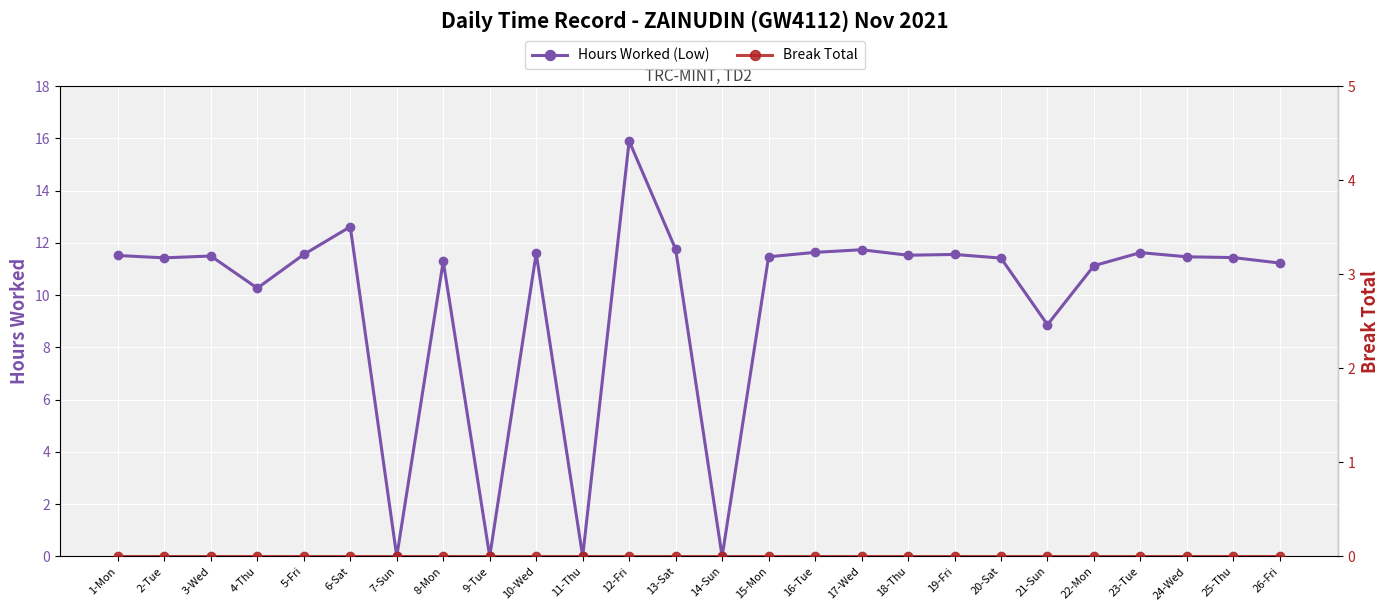

At how many categories does at least one series exceed 4?

22